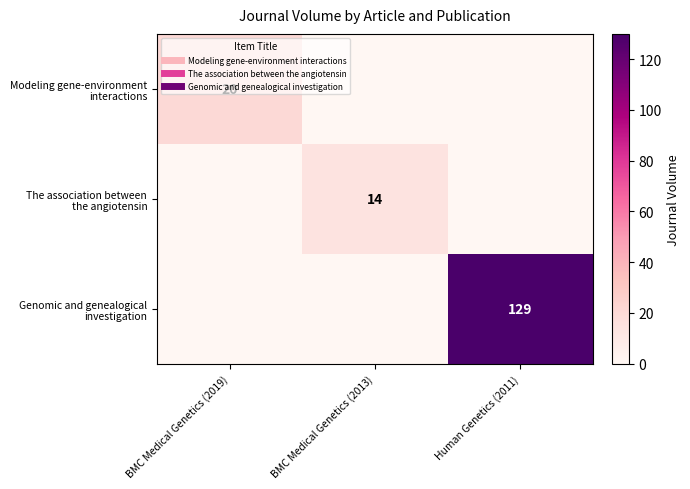

True or false: Genomic and genealogical investigation has a value of -68 at BMC Medical Genetics (2019).

False